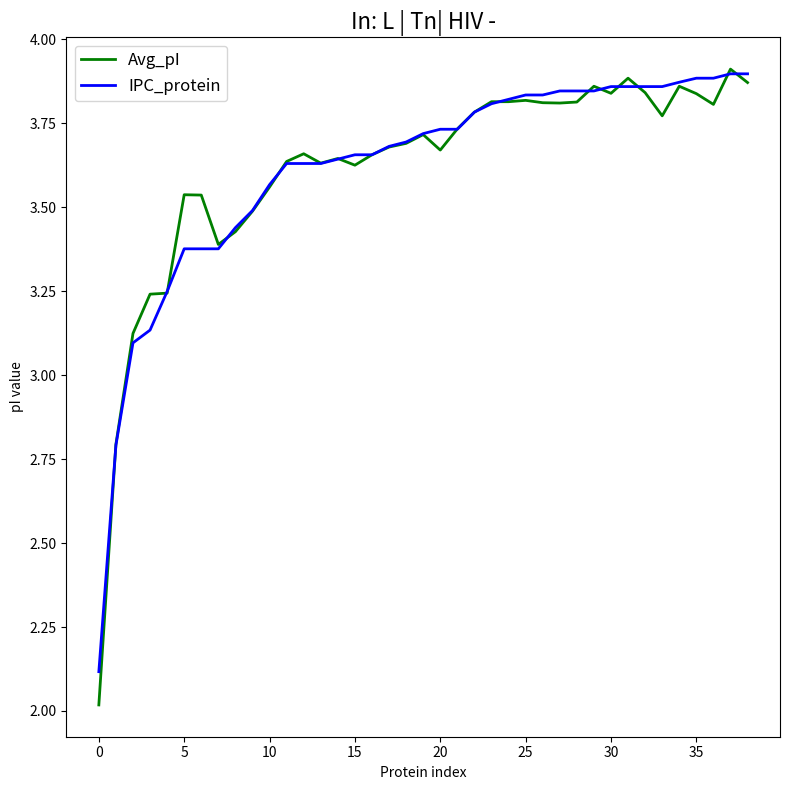

Which series has the widest spread of values?

Avg_pI